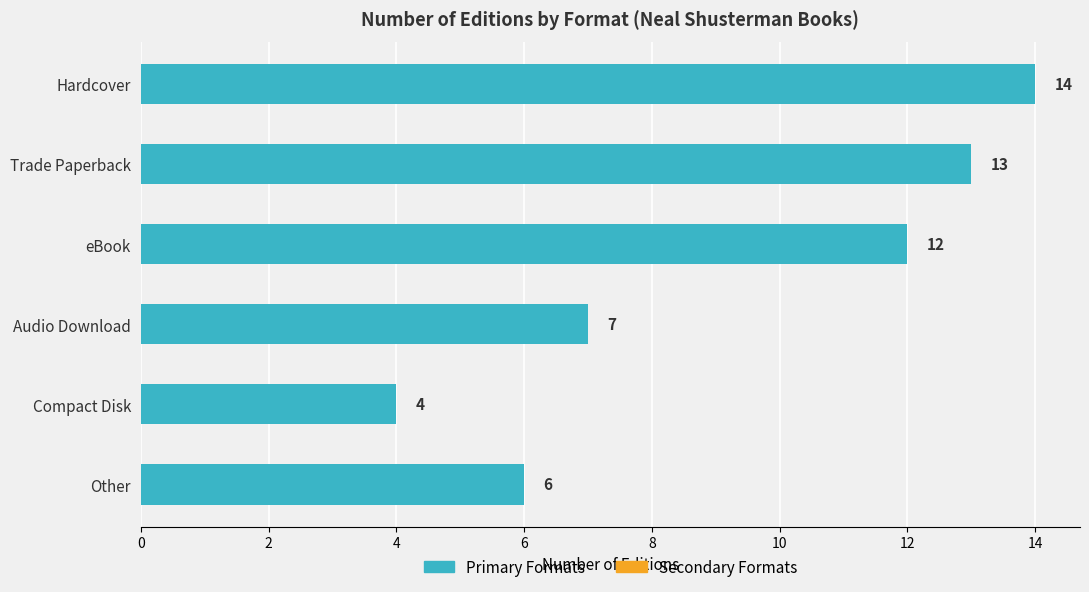

What is the minimum value shown in the chart?

4